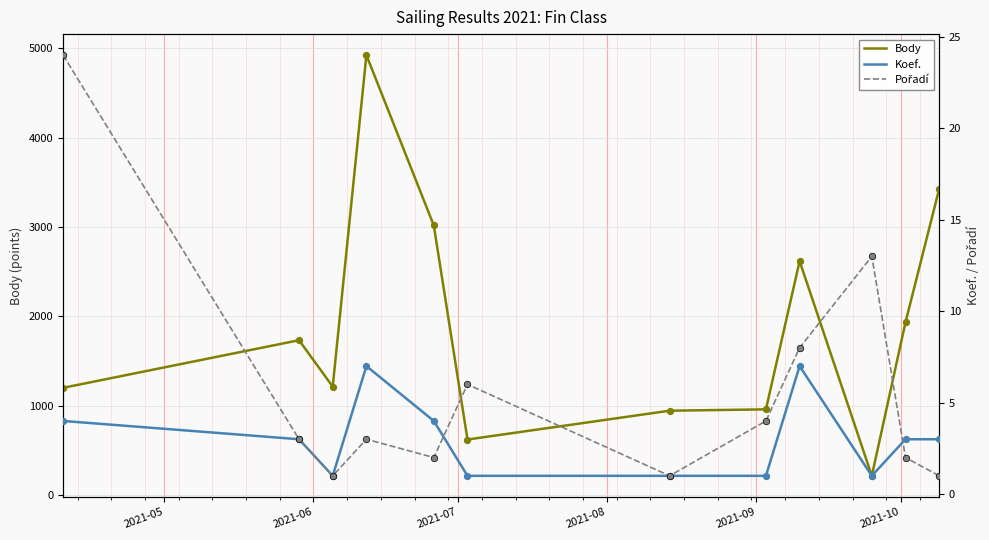

What is the lowest value of the Body series?

218